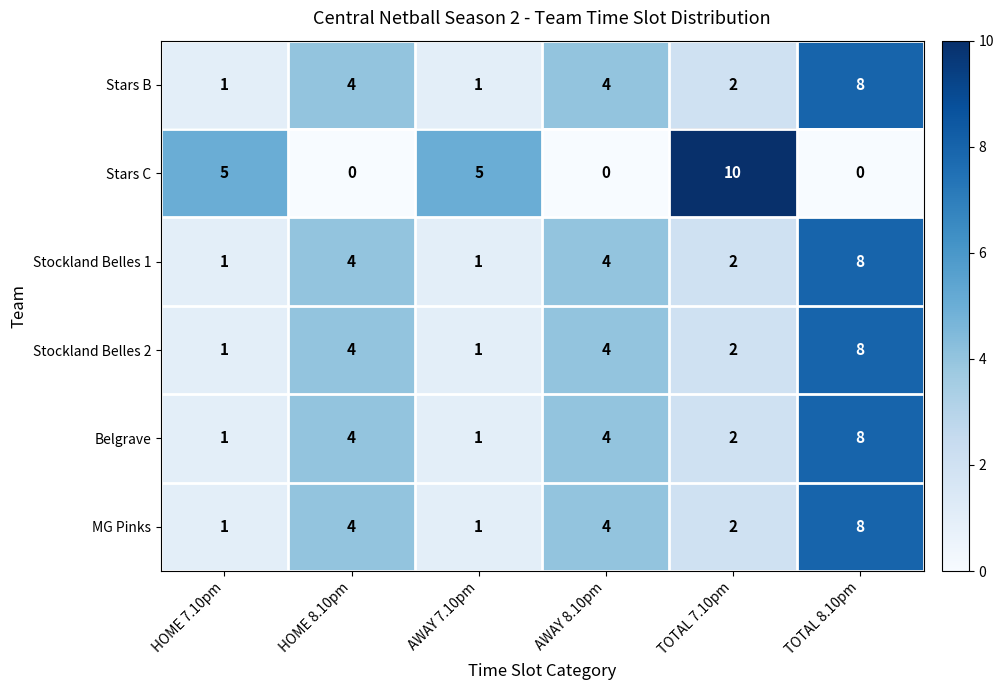

Count the number of data series in this chart.

6